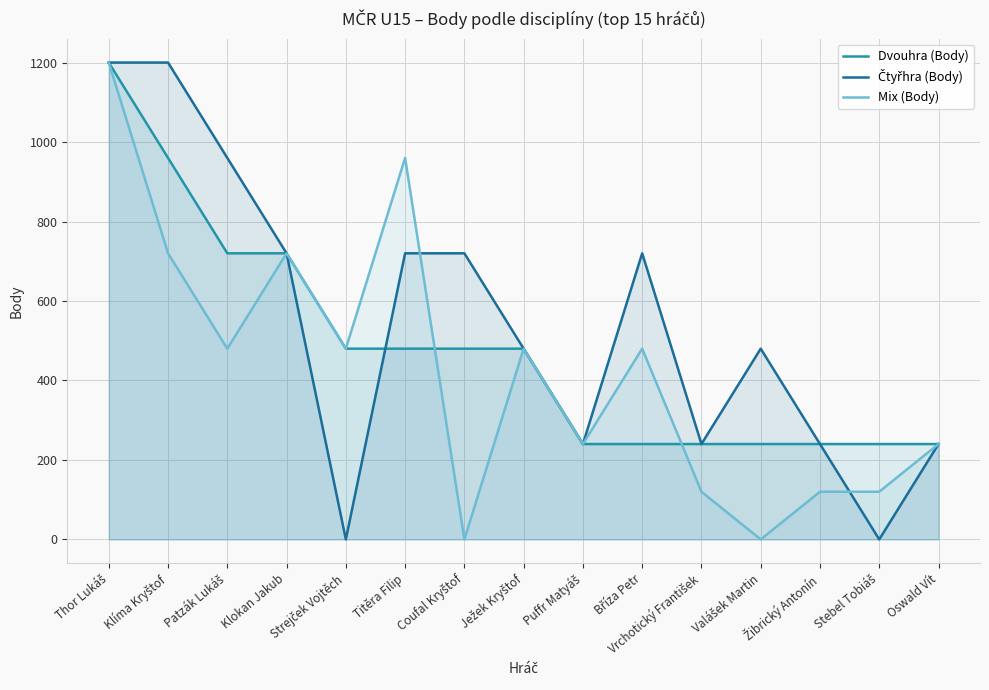

Which series has the largest total across all categories?

Čtyřhra (Body)